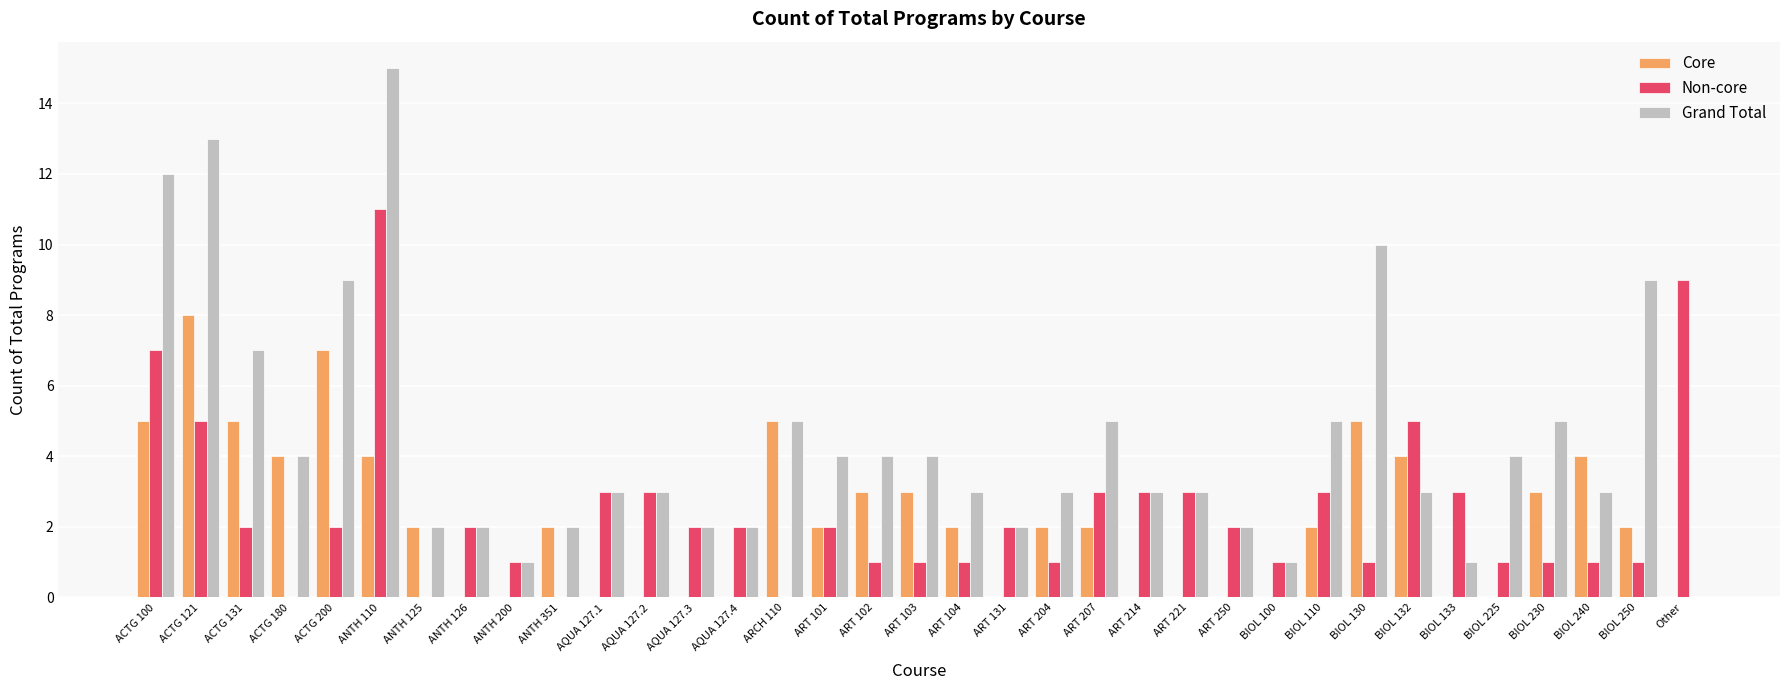

Which category has the highest value in the Non-core series?

ANTH 110